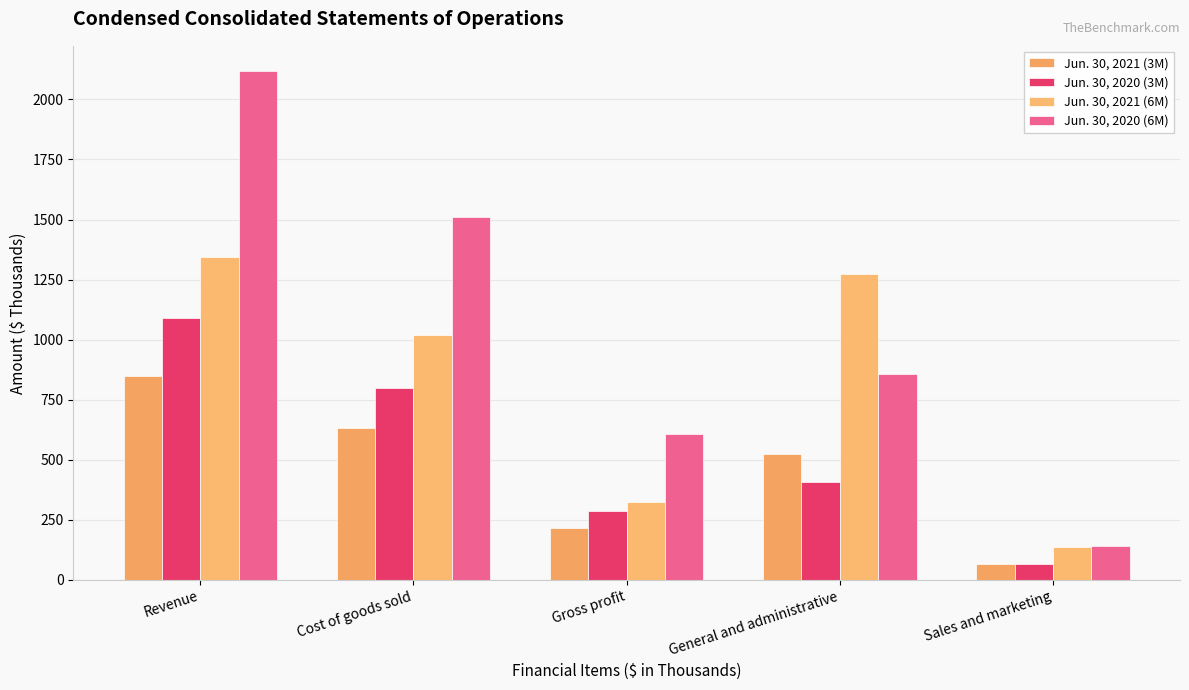

At which label does Jun. 30, 2021 (6M) reach its minimum?

Sales and marketing